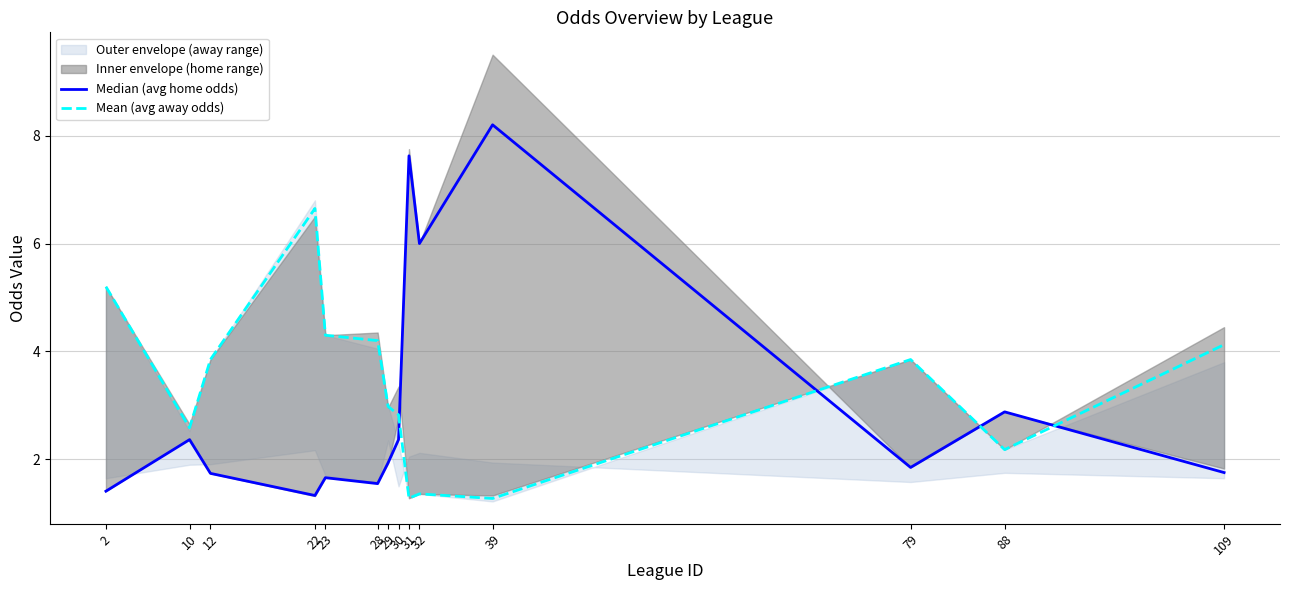

Which series has the largest total across all categories?

Mean (avg away odds)